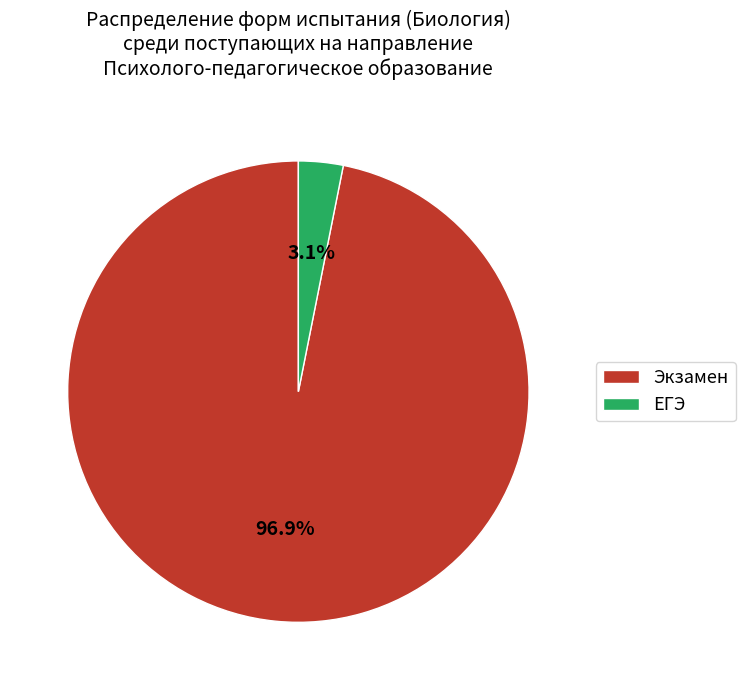

Between ЕГЭ and Экзамен, which is larger?

Экзамен